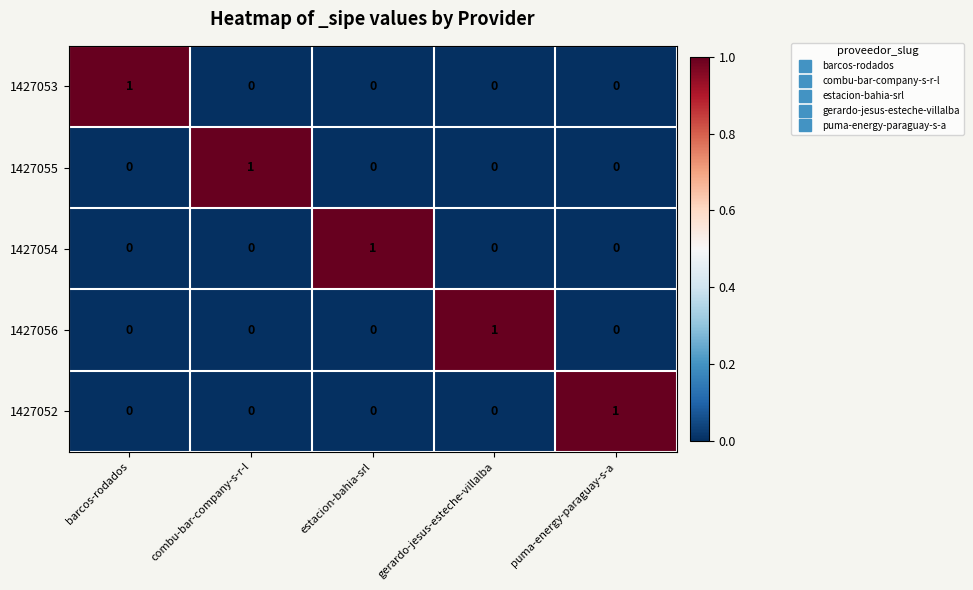

True or false: 1427053 has a value of 0 at puma-energy-paraguay-s-a.

True